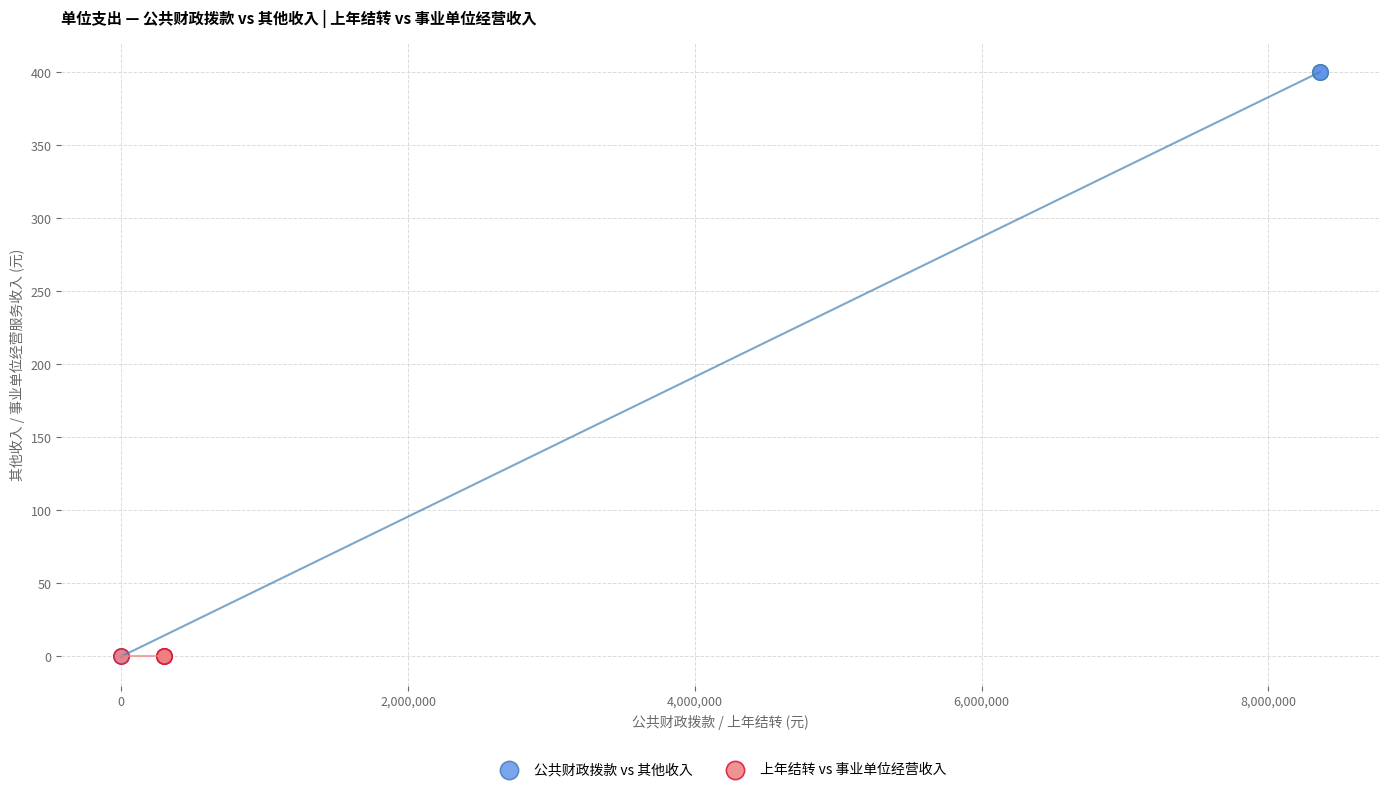

What are all the series names shown in the legend?

公共财政拨款 vs 其他收入, 上年结转 vs 事业单位经营收入